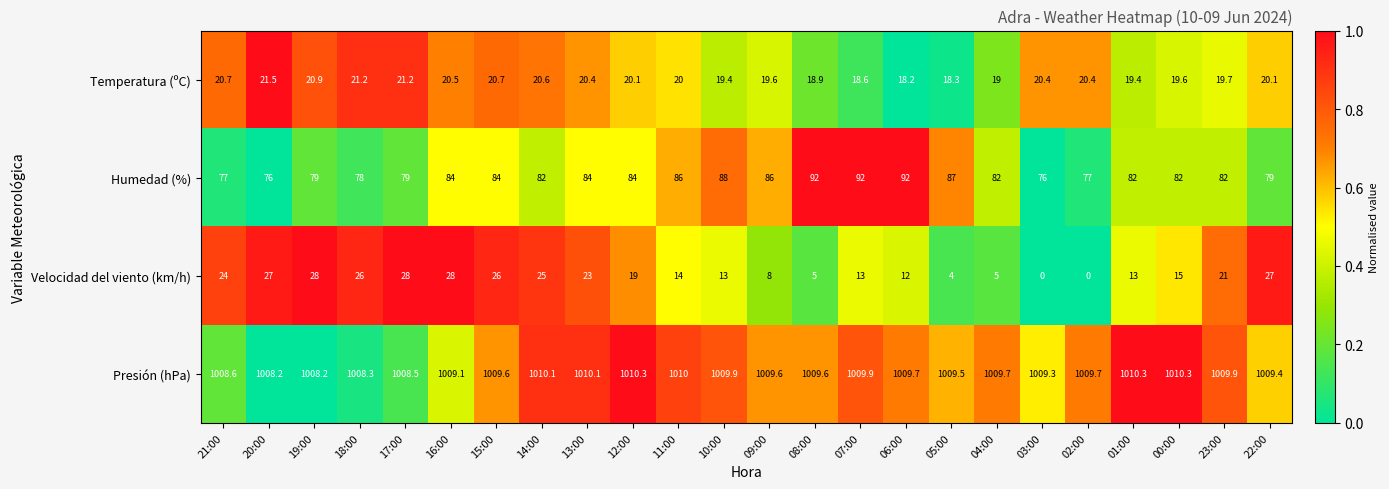

How many values in the Presión (hPa) series are below 1009?

5